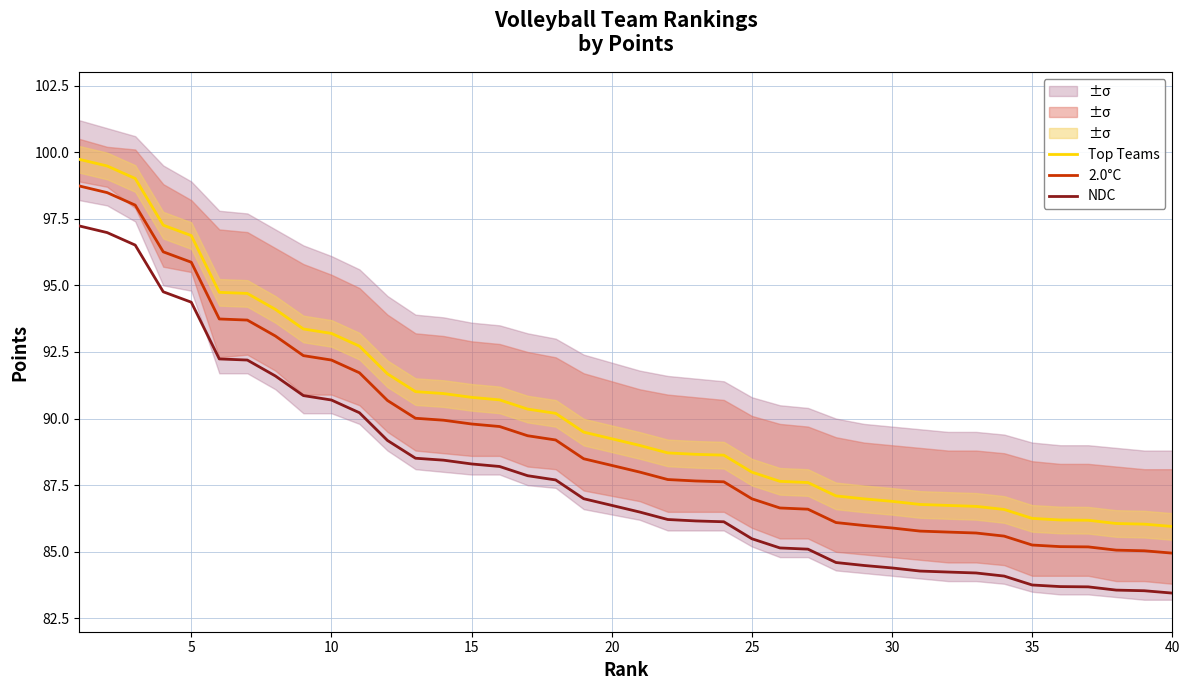

True or false: 2.0°C has more than 0 points higher than both neighbors.

False